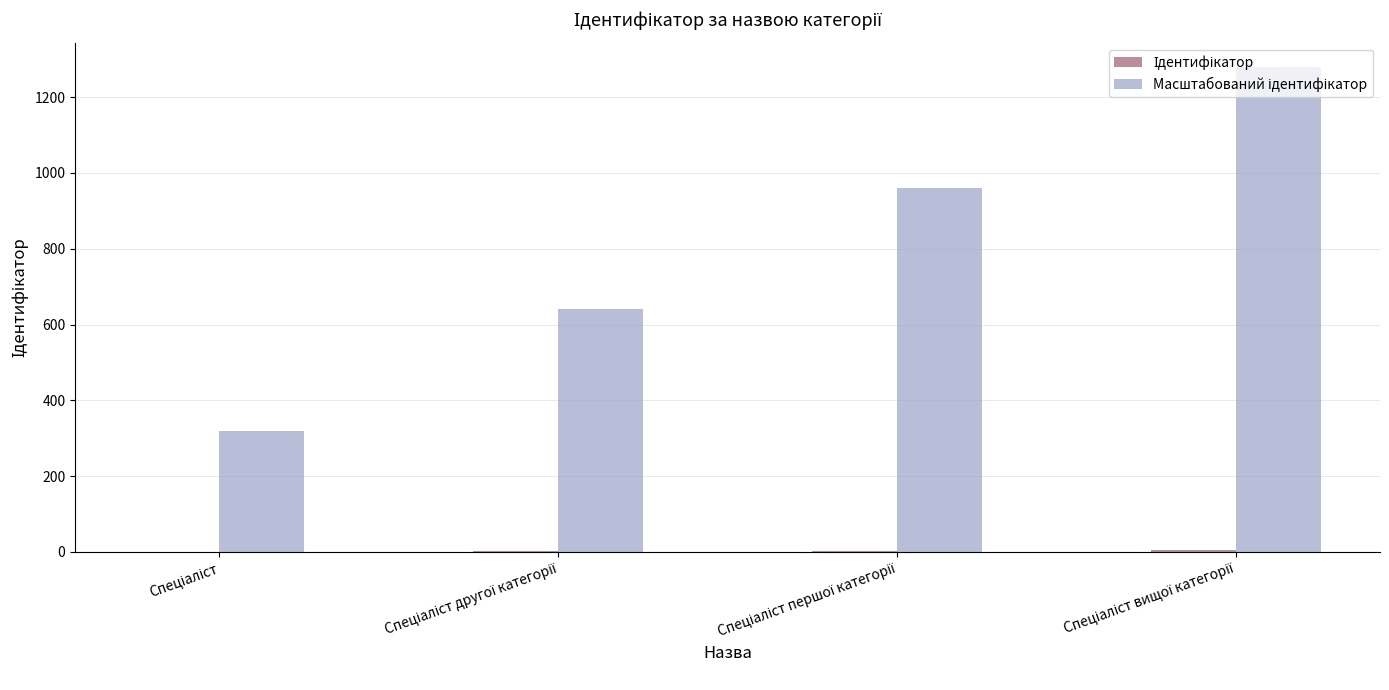

How many series are shown in this chart?

2